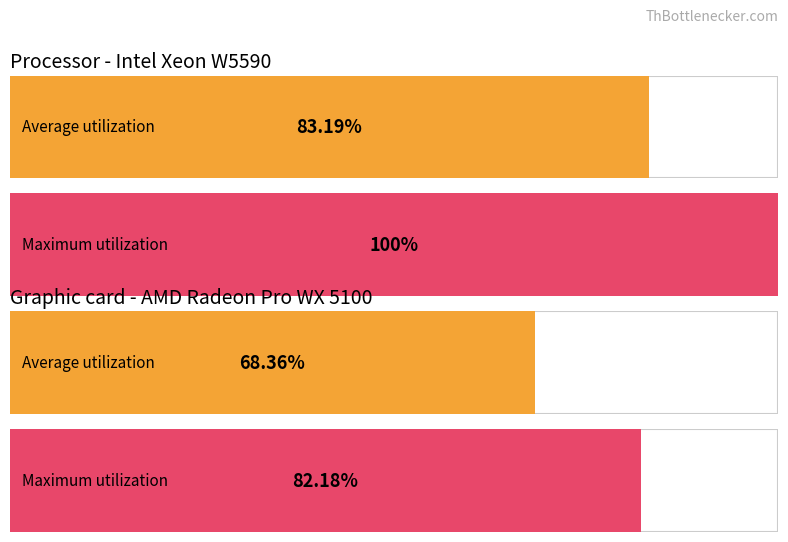

At 11, list the series in order from smallest to largest.

Average utilization, Maximum utilization